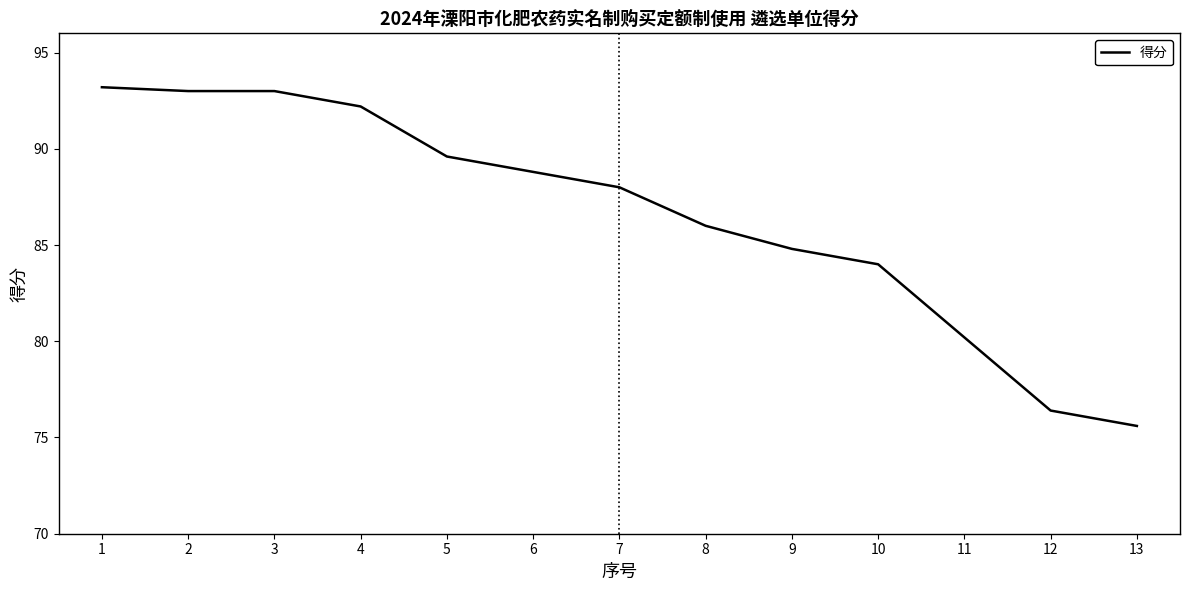

The value at 2 is 149.5. True or false?

False